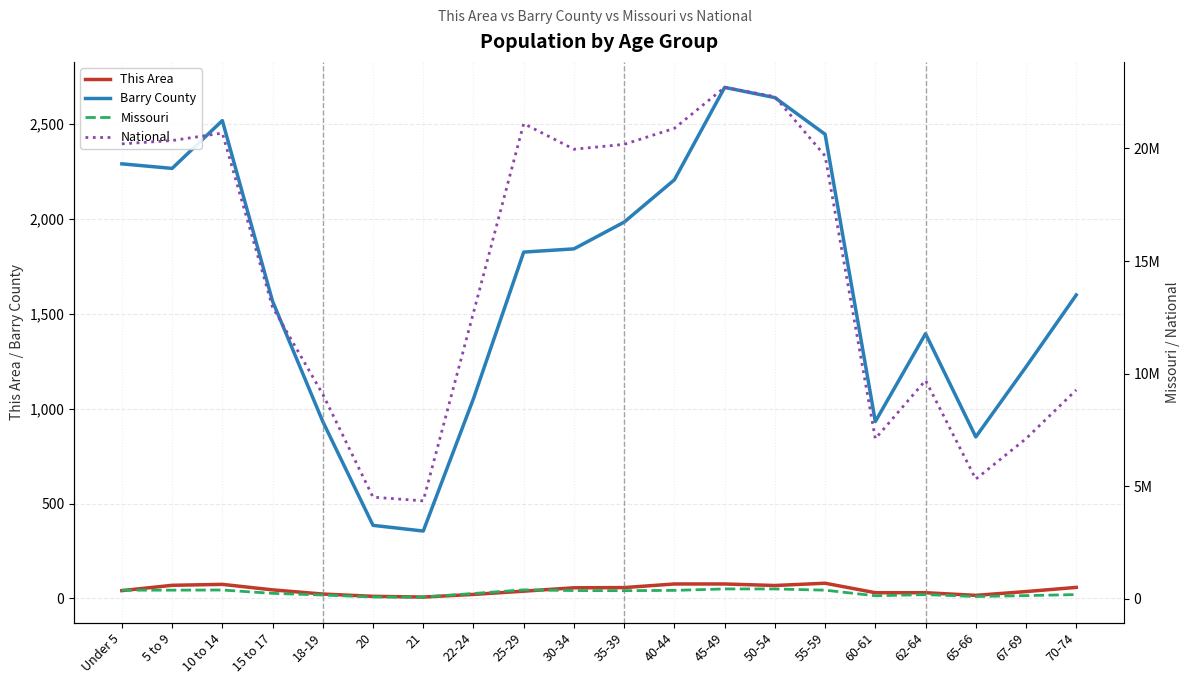

True or false: This Area has a value of 2 at 21.

False